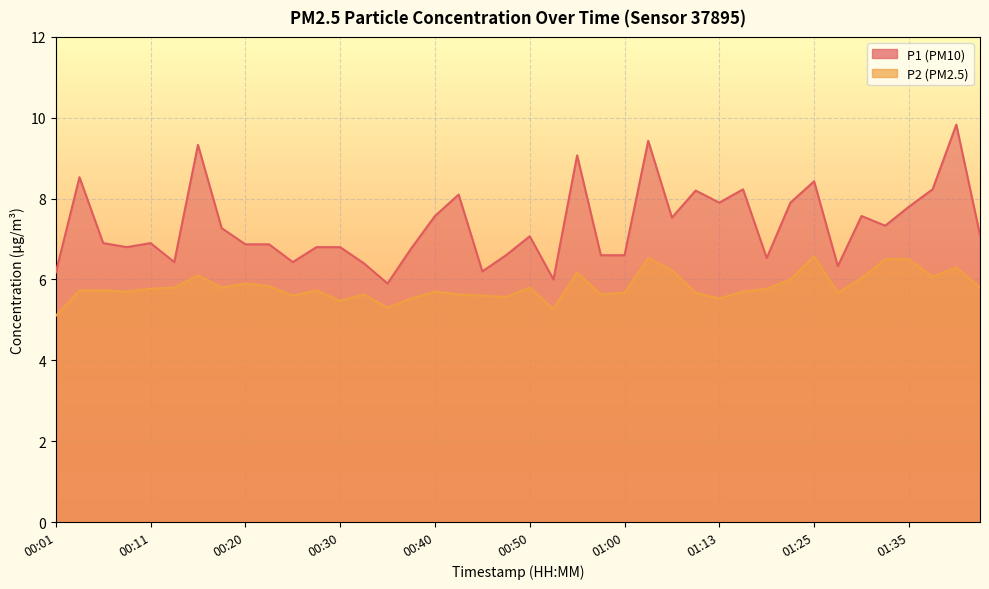

Reading left to right, list all the values displayed in this chart.

P1: 00:01=6.2	00:03=8.5	00:06=6.9	00:08=6.8	00:11=6.9	00:13=6.4	00:15=9.3	00:18=7.3	00:20=6.9	00:23=6.9	00:25=6.4	00:28=6.8	00:30=6.8	00:33=6.4	00:35=5.9	00:37=6.8	00:40=7.6	00:42=8.1	00:45=6.2	00:47=6.6	00:50=7.1	00:52=6.0	00:55=9.1	00:57=6.6	01:00=6.6	01:02=9.4	01:05=7.5	01:10=8.2	01:13=7.9	01:15=8.2	01:18=6.5	01:23=7.9	01:25=8.4	01:28=6.3	01:30=7.6	01:33=7.3	01:35=7.8	01:38=8.2	01:43=9.8	01:45=7.1
P2: 00:01=5.1	00:03=5.7	00:06=5.7	00:08=5.7	00:11=5.8	00:13=5.8	00:15=6.1	00:18=5.8	00:20=5.9	00:23=5.8	00:25=5.6	00:28=5.7	00:30=5.5	00:33=5.6	00:35=5.3	00:37=5.5	00:40=5.7	00:42=5.6	00:45=5.6	00:47=5.6	00:50=5.8	00:52=5.3	00:55=6.2	00:57=5.6	01:00=5.7	01:02=6.5	01:05=6.2	01:10=5.7	01:13=5.5	01:15=5.7	01:18=5.8	01:23=6.0	01:25=6.6	01:28=5.7	01:30=6.0	01:33=6.5	01:35=6.5	01:38=6.1	01:43=6.3	01:45=5.8